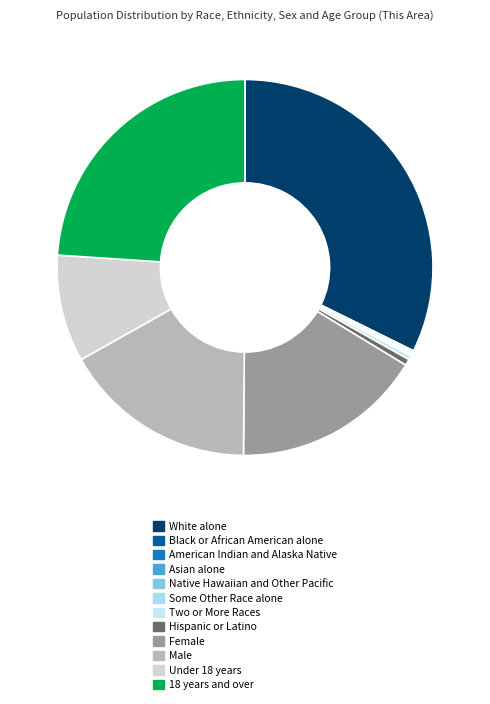

True or false: Female accounts for 16% of the total.

True